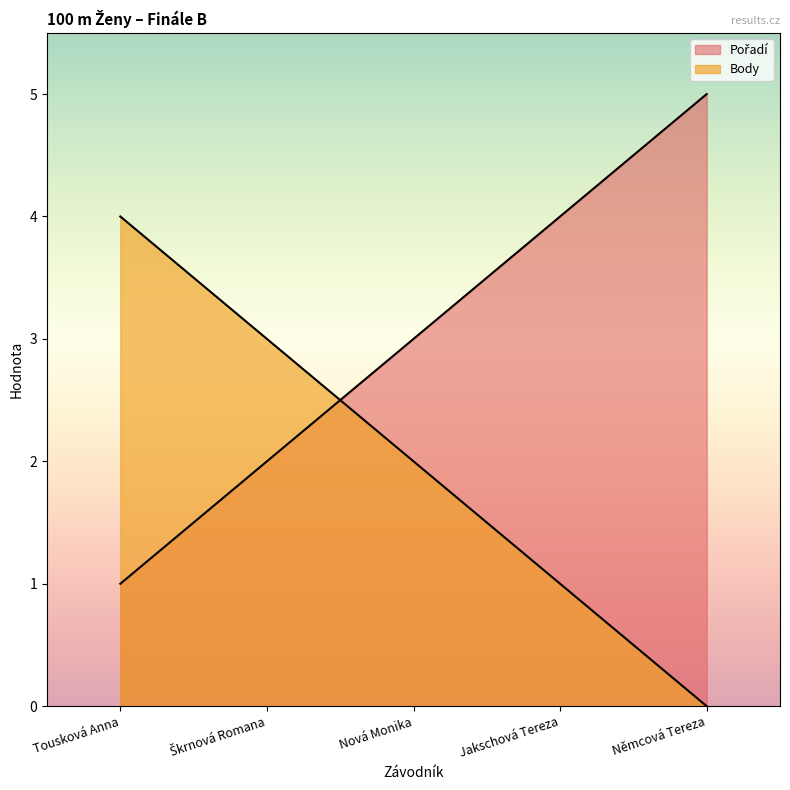

True or false: Body has more than 1 points higher than both neighbors.

False